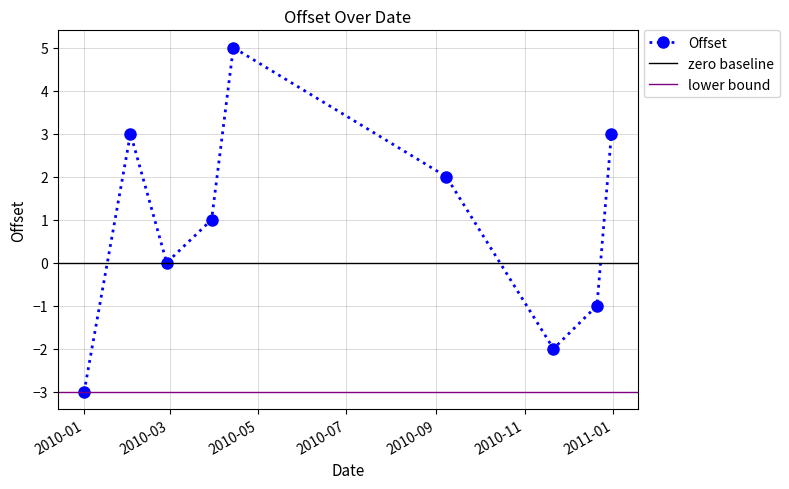

How many lines are shown in the chart?

1